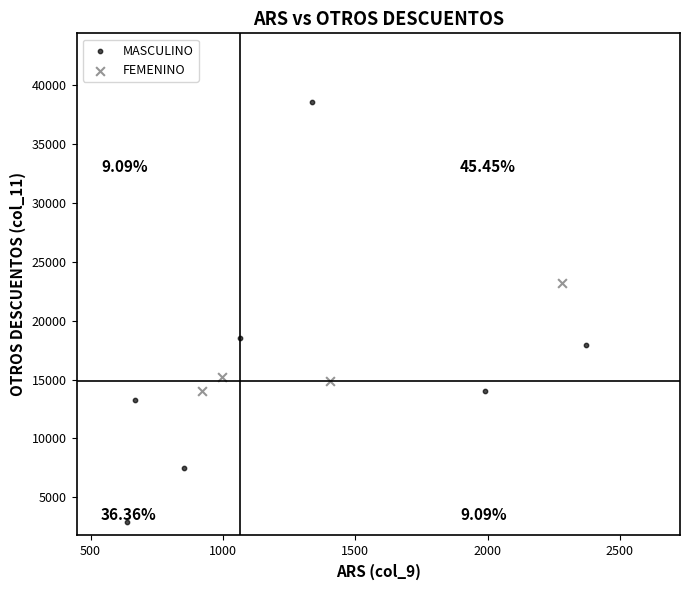

Which series has the largest Y range (max minus min)?

MASCULINO